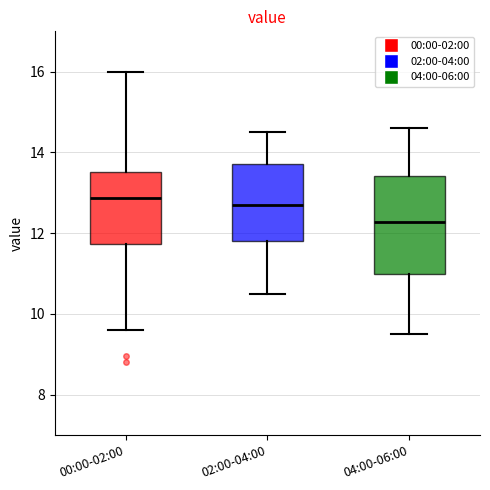

Where does the median line of the box for 02:00-04:00 sit on the y-axis? The values are not printed on the chart, so give them approximately, as read against the axis.

12.8